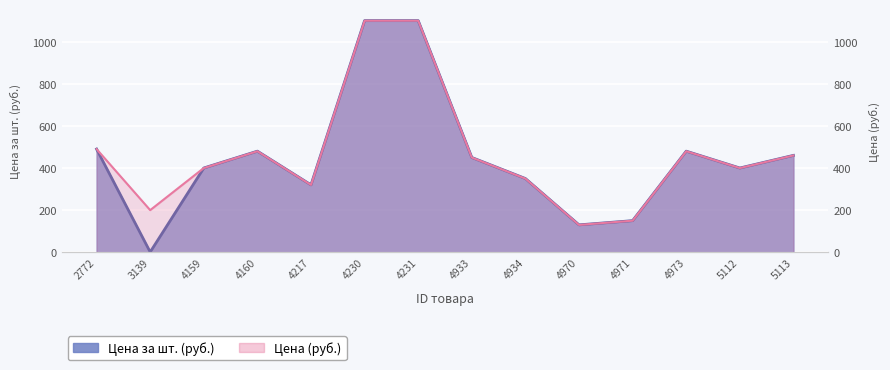

What is the approximate value of Цена (руб.) at 5112?

400